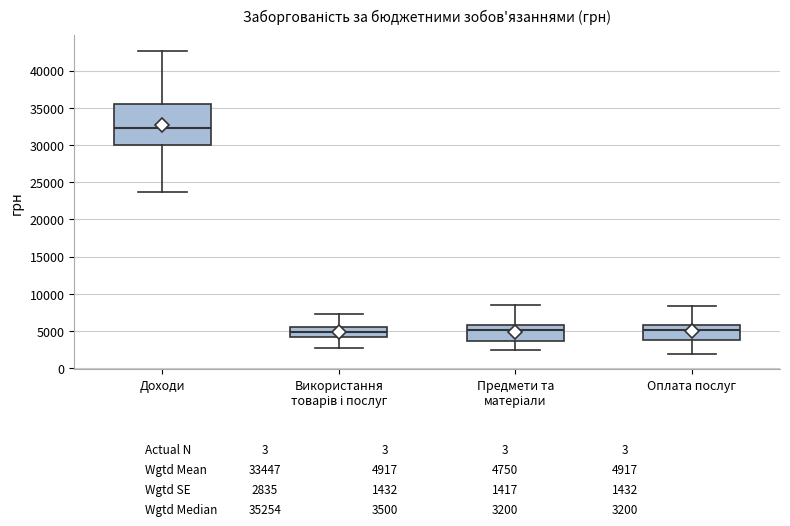

Which box is the tallest, from its lower edge to its upper edge?

Доходи